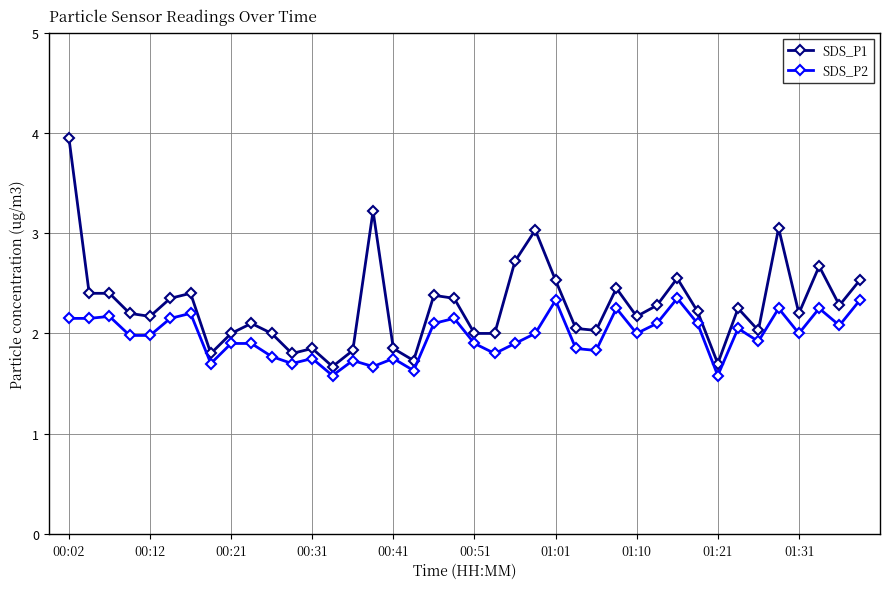

What is the value of the SDS_P1 point at the 28th from the left?

2.5